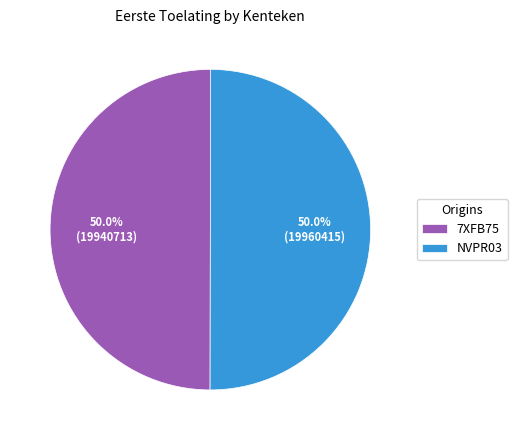

What portion of the pie excludes NVPR03?

50.0%